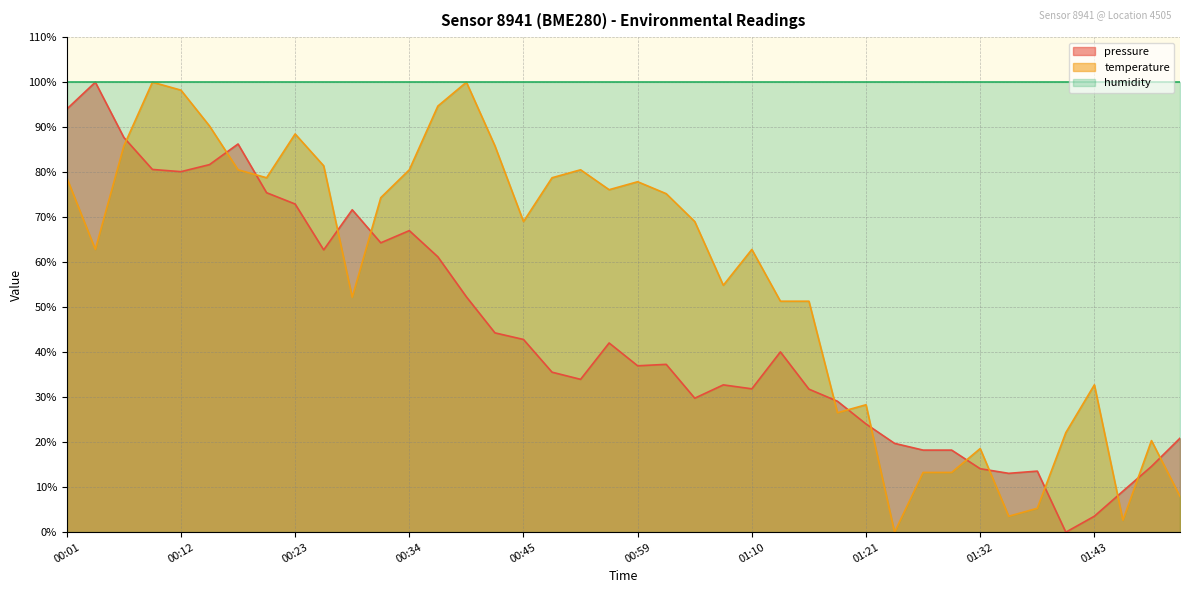

Between 00:40 and 01:40, which series saw the biggest shift?

temperature